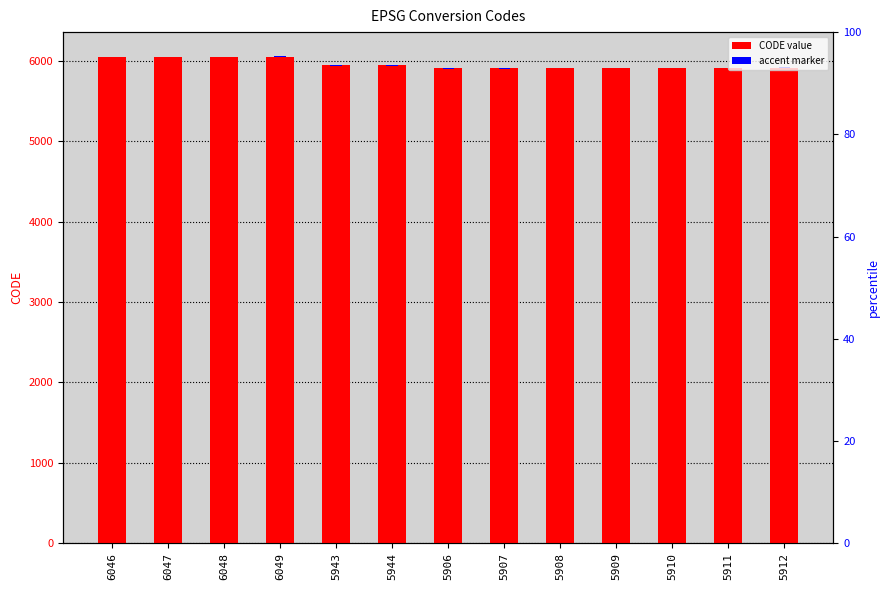

Which category has the highest value across all series?

6049